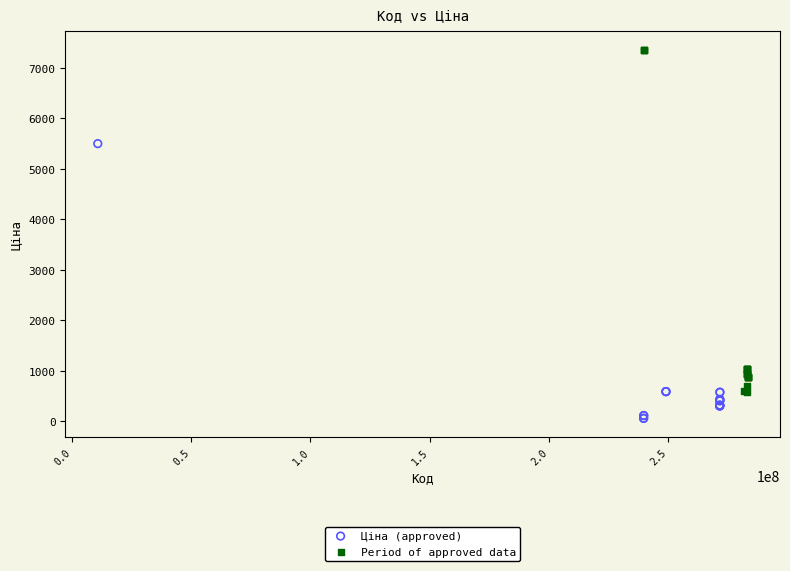

Which series reaches the maximum Y coordinate?

Period of approved data